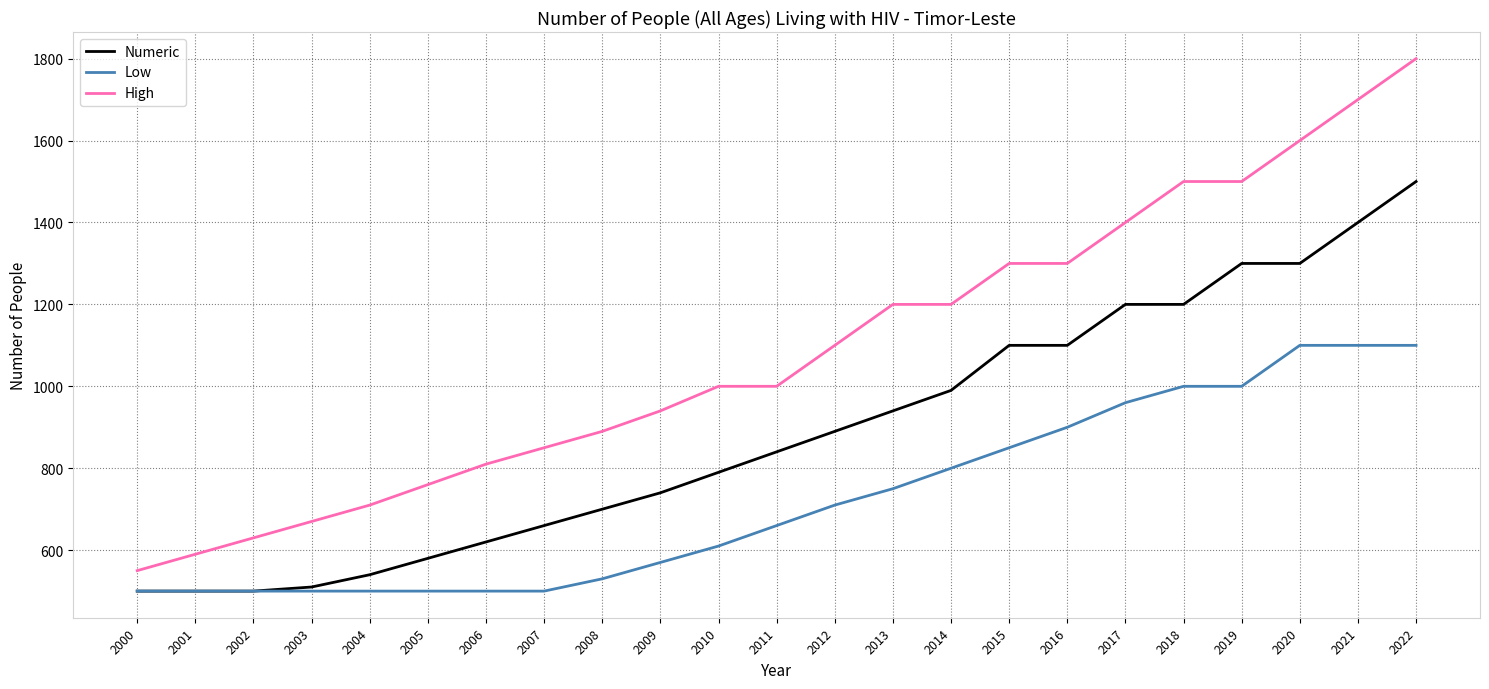

True or false: Low has a value of 530 at 2008.

True